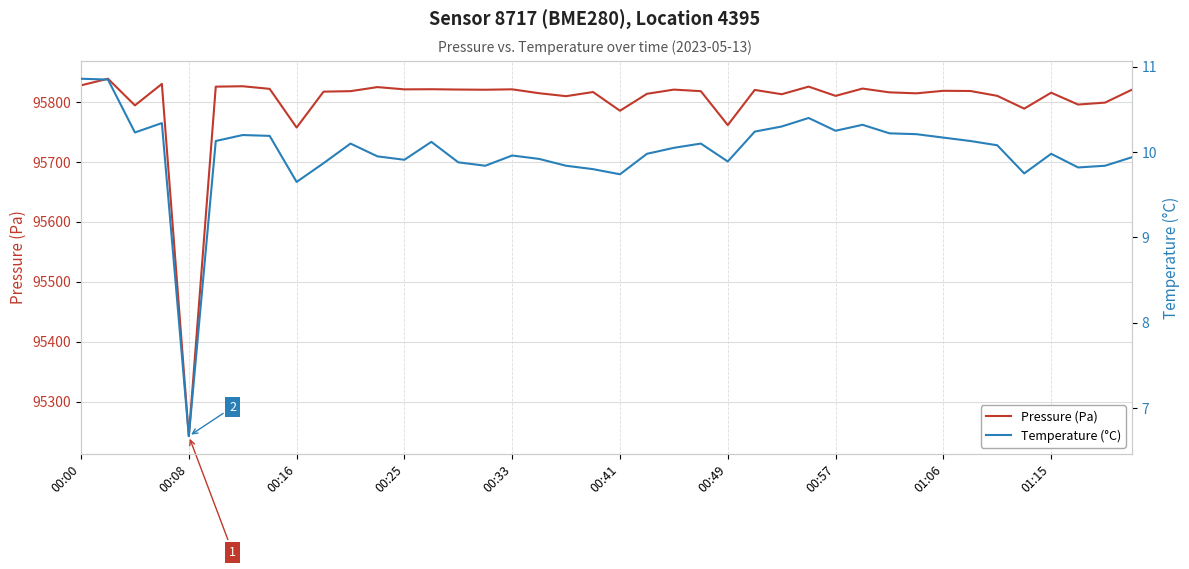

What is the minimum value for Pressure (Pa)?

95242.4